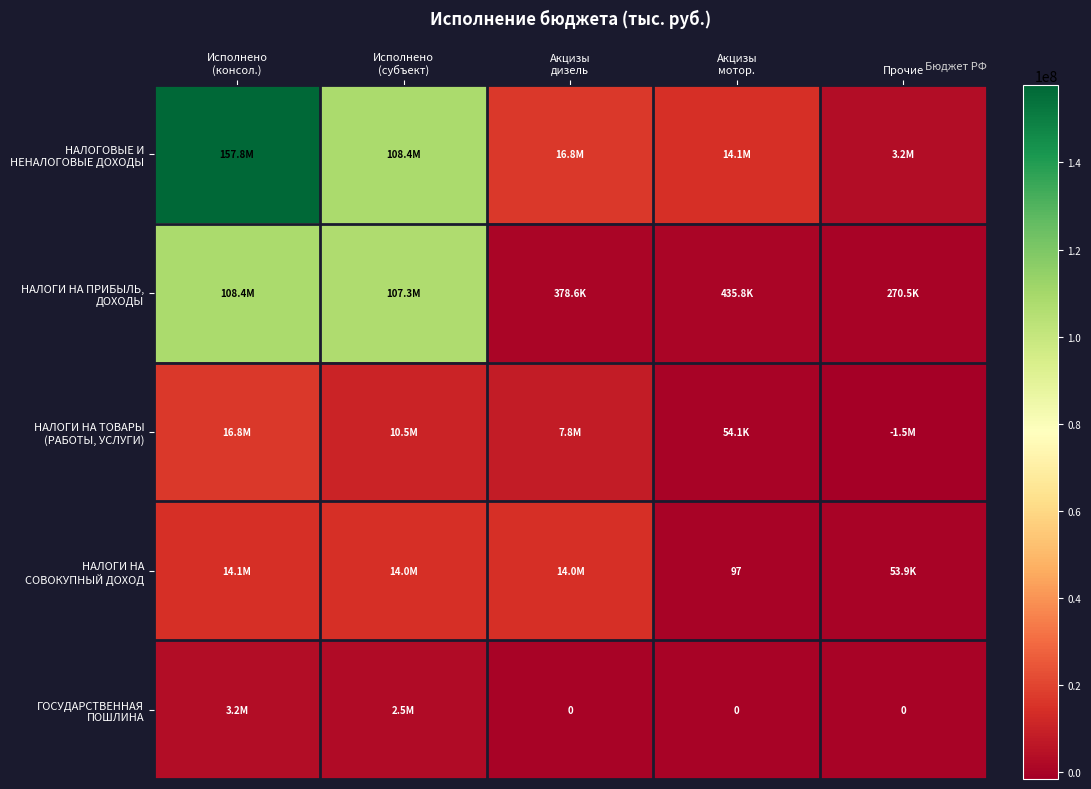

Between Акцизы
дизель and Исполнено
(консол.), which is larger?

Исполнено
(консол.)